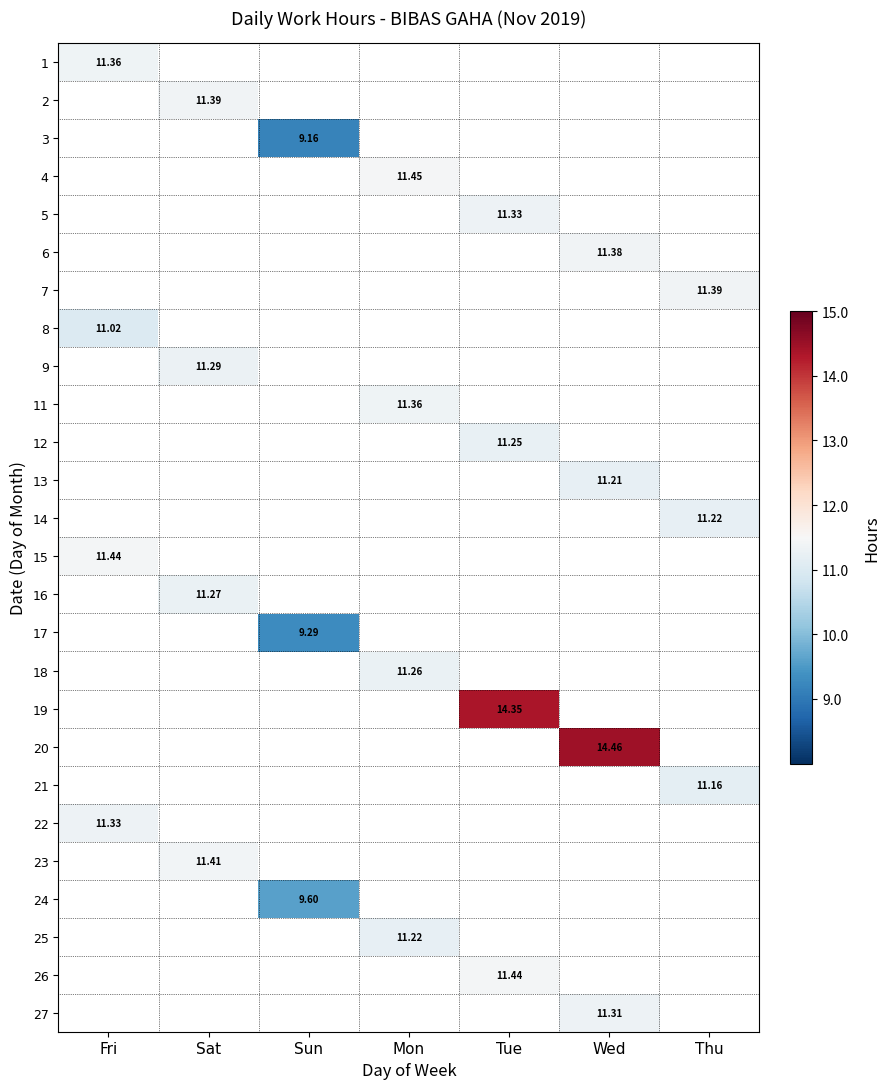

The value of 22 at Fri is 5.1. True or false?

False